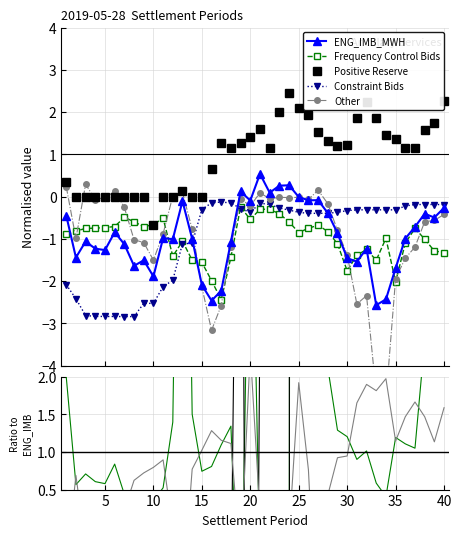

What is the difference between the Positive Reserve values at 37 and 34?

0.3